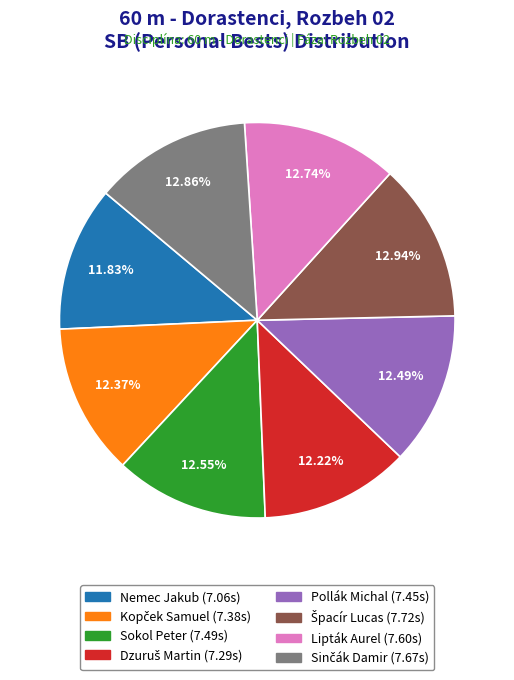

Is the sum of Sokol Peter and Pollák Michal greater than half?

No